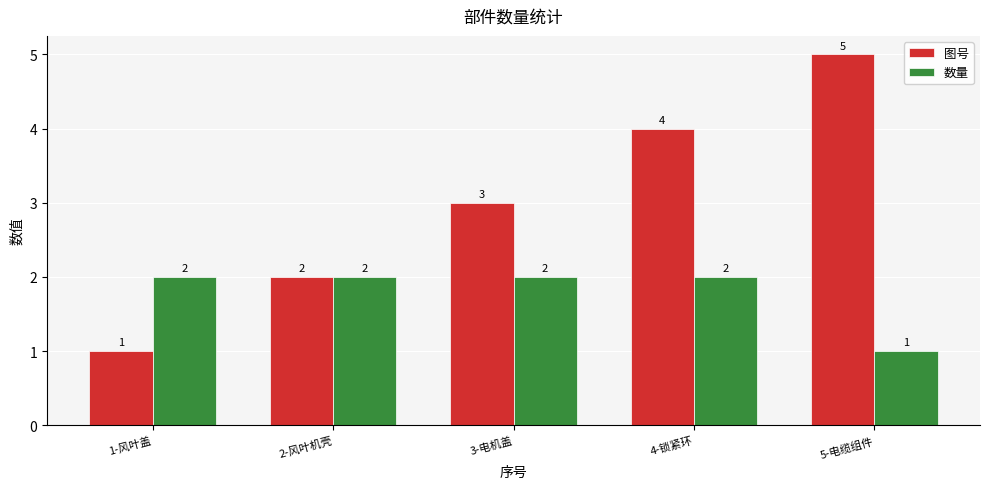

What is the minimum value shown in the chart?

1